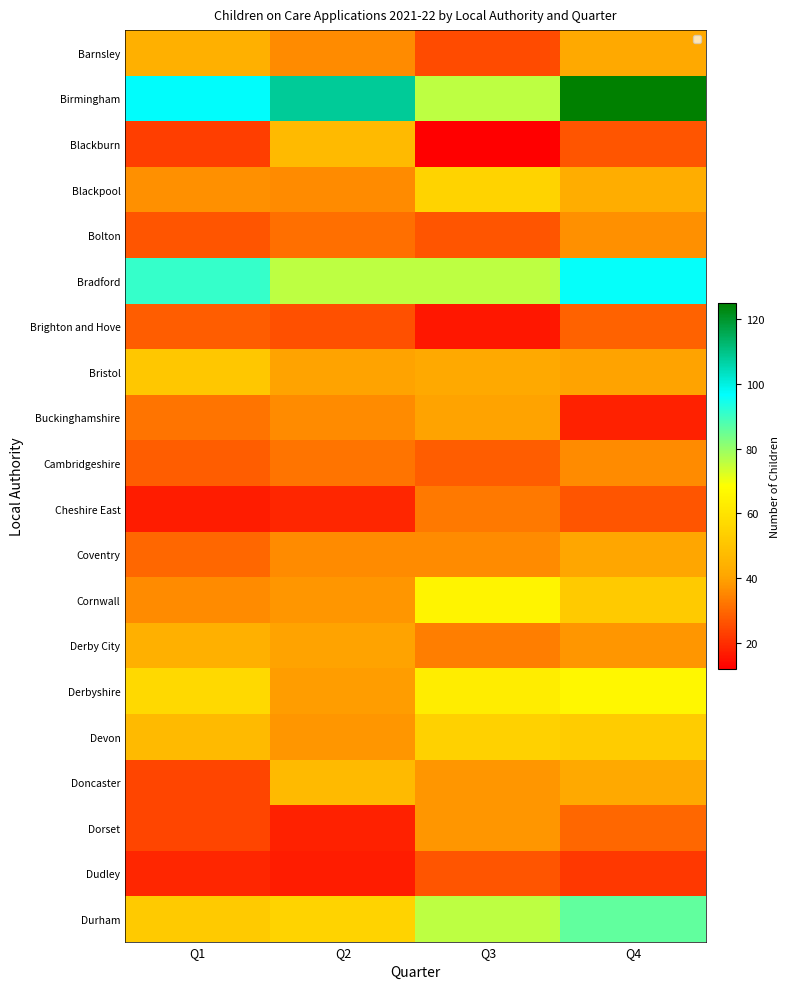

List the labels in order of Blackpool value, smallest first.

Q2, Q1, Q4, Q3